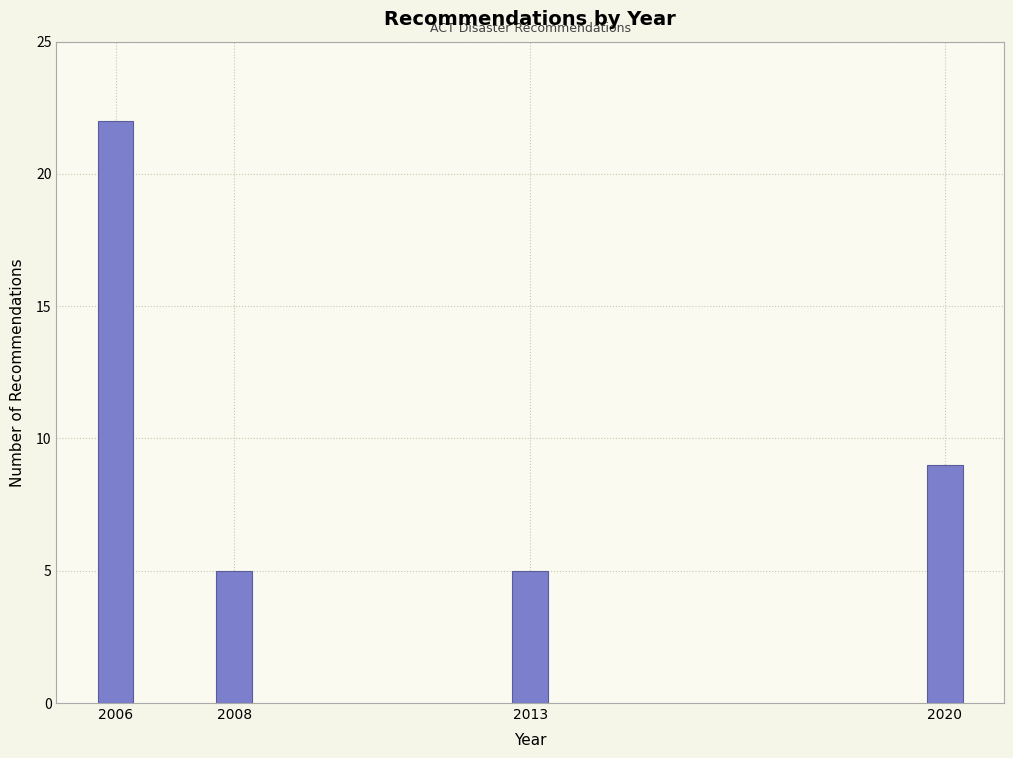

Reading left to right, what are all the values shown in this chart?

2006=22	2008=5	2013=5	2020=9